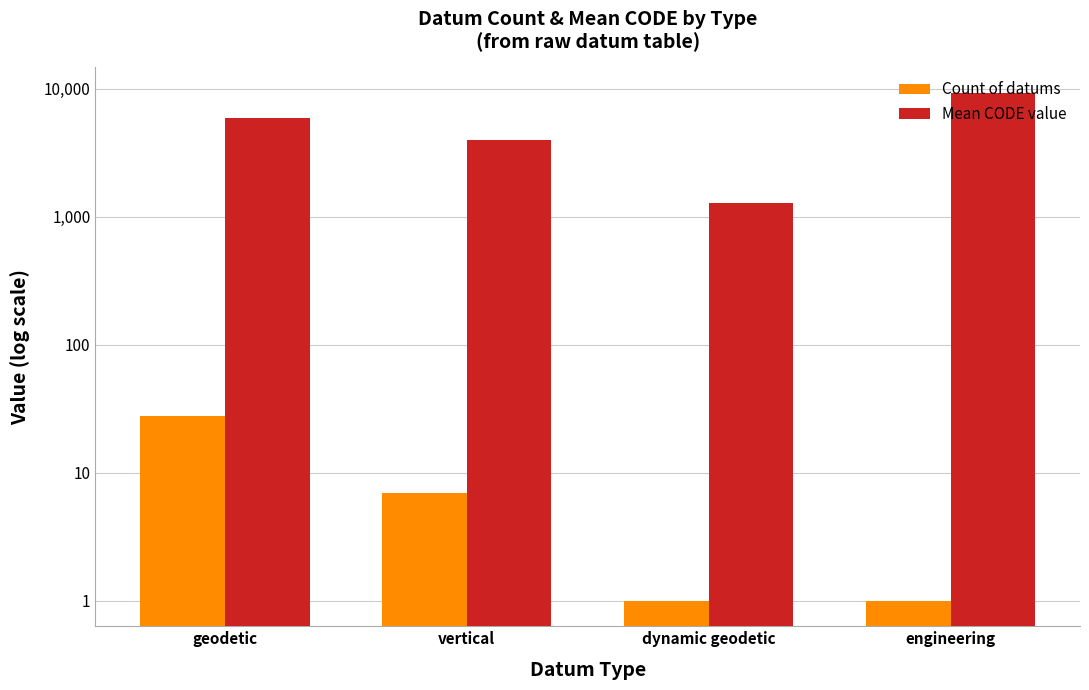

What is the maximum value shown in the chart?

9300.0